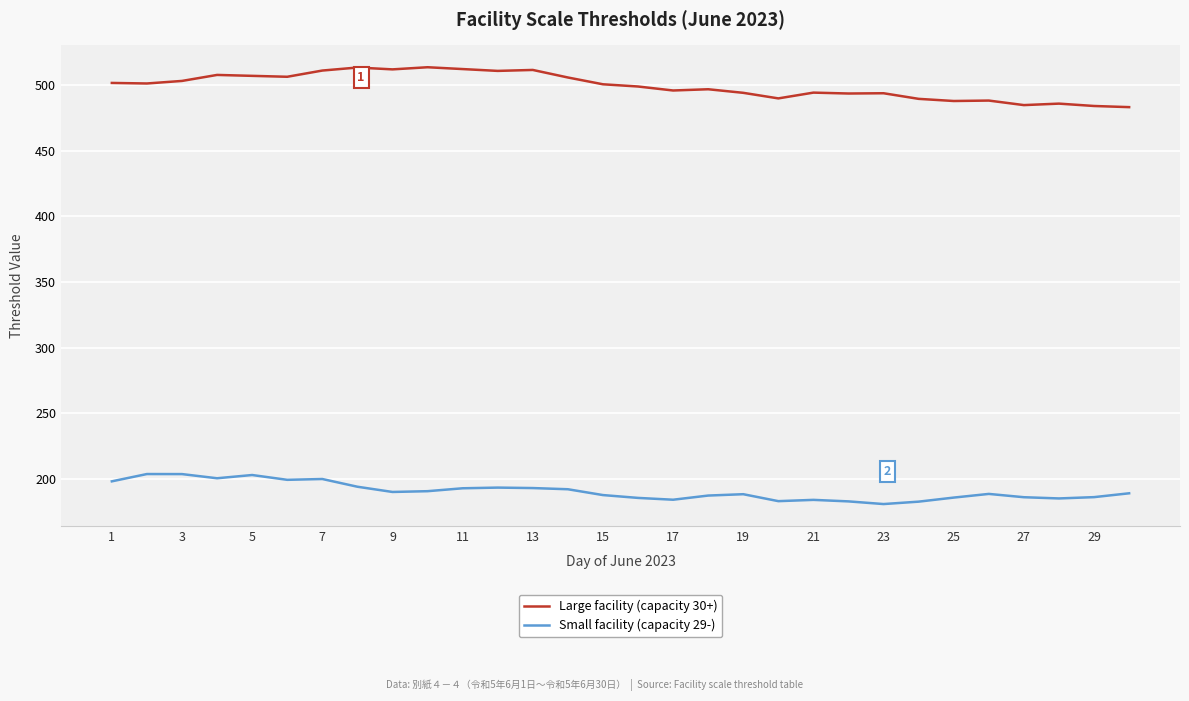

Which series has the largest total across all categories?

Large facility (capacity 30+)